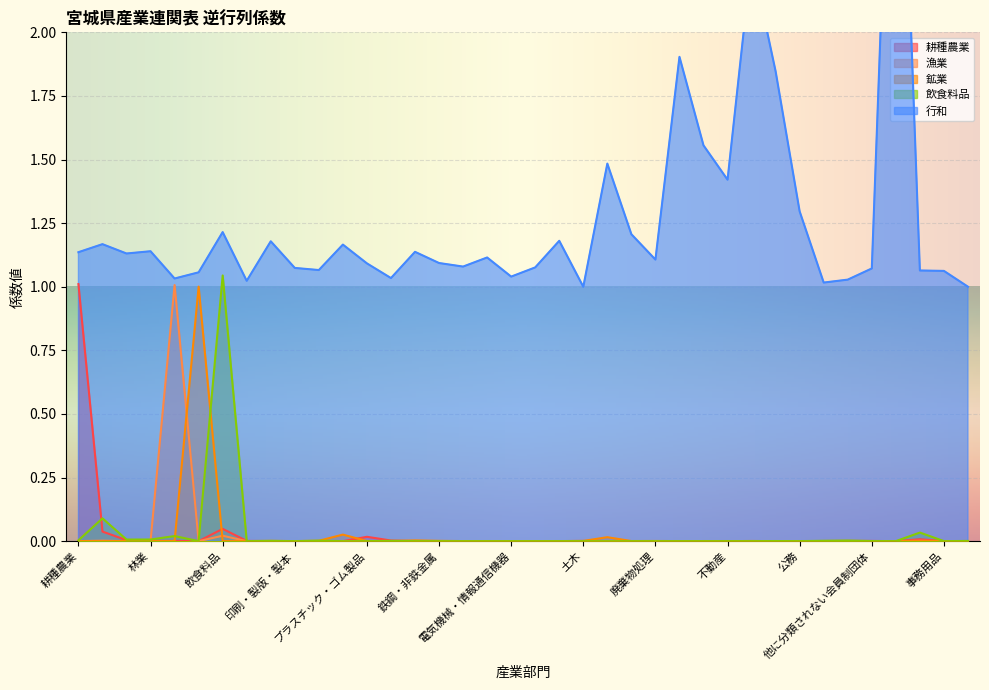

What is the average value of the 行和 series?

1.3